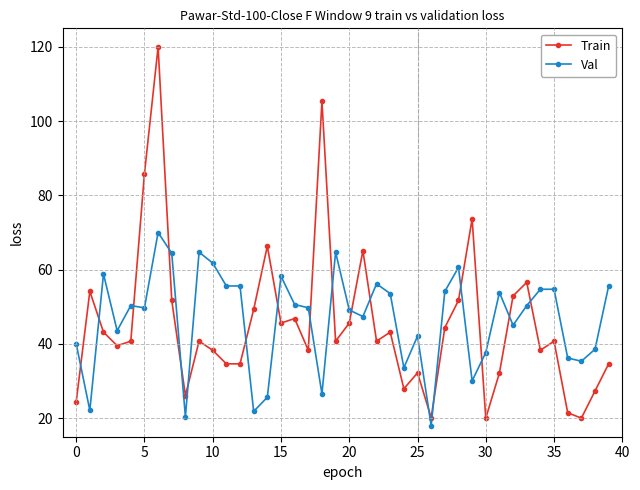

What is the highest value of the Train series?

120.0